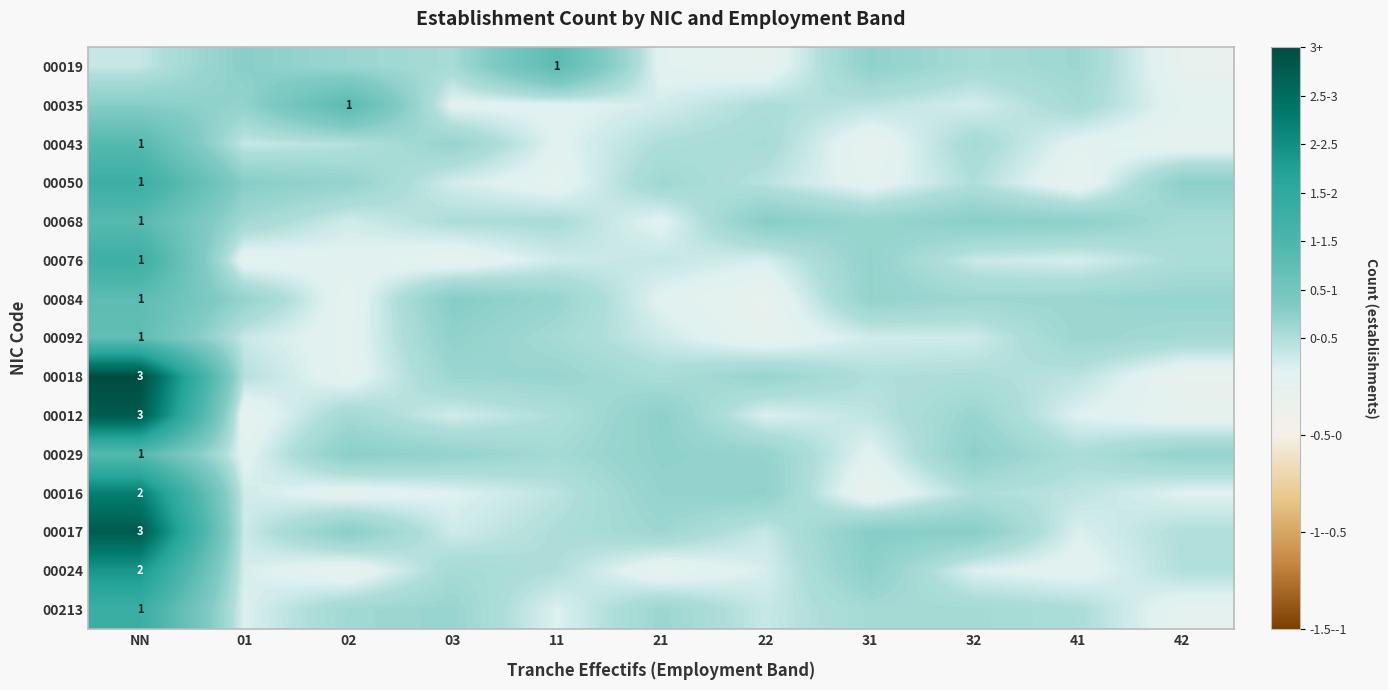

What is the total value across all series at 31?

0.2